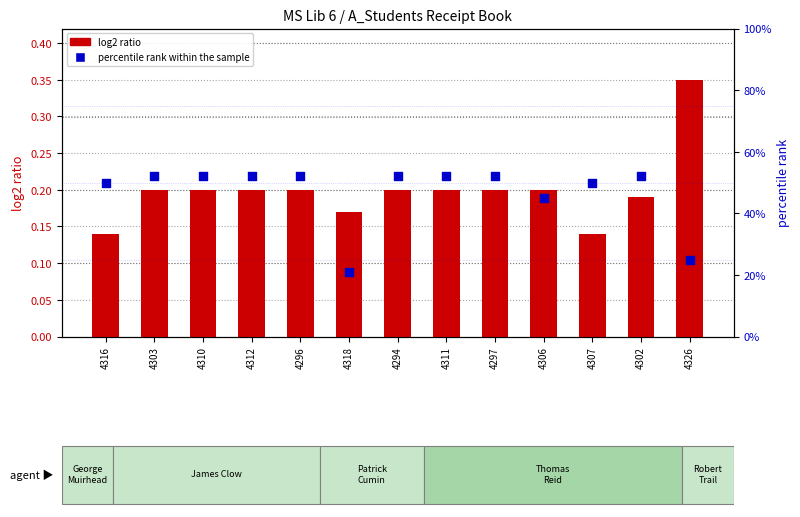

Which series has the widest spread of Y values?

percentile rank within the sample